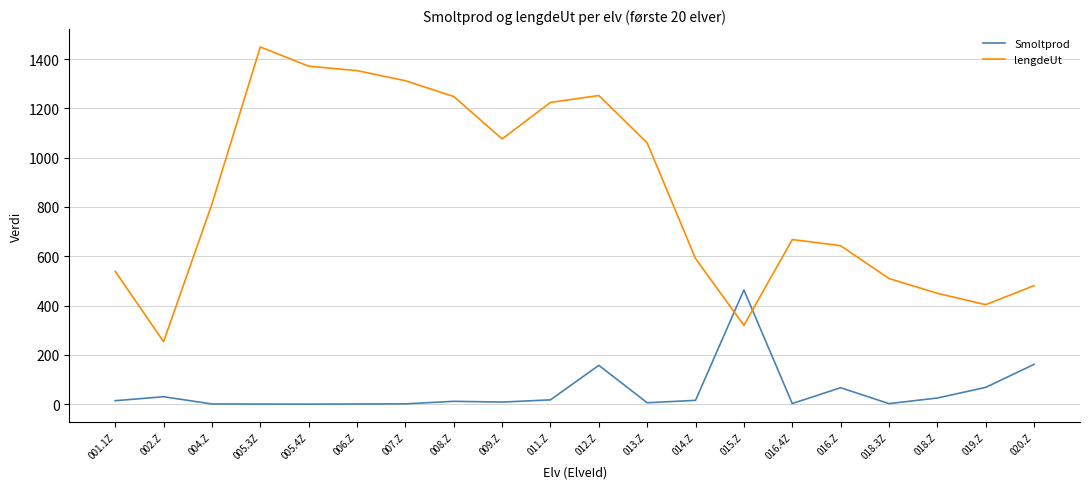

What is the spread (max minus min) of values at 006.Z?

1351.8